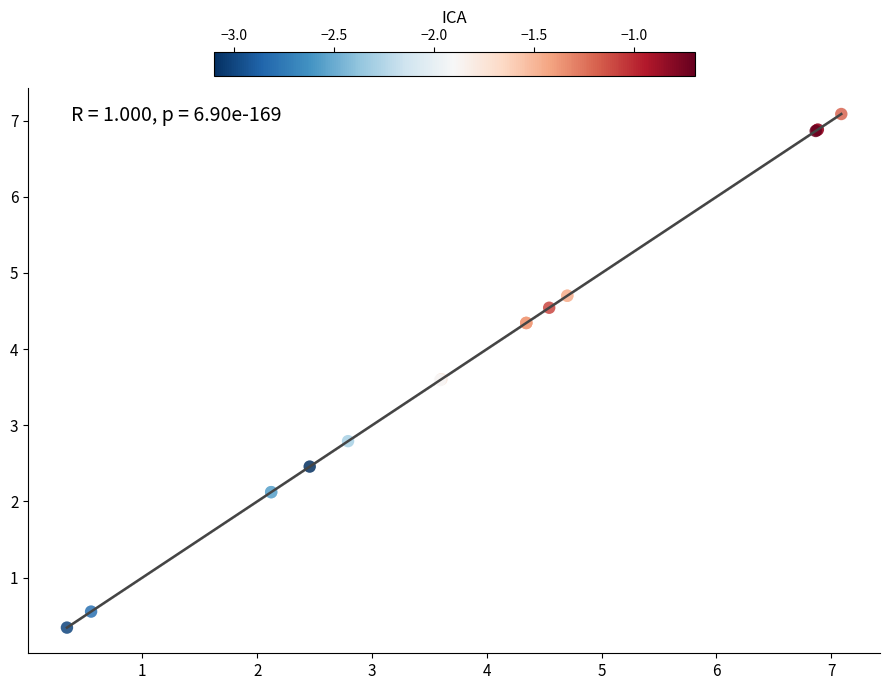

What Y value in the scatter plot is closest to 3?

2.8